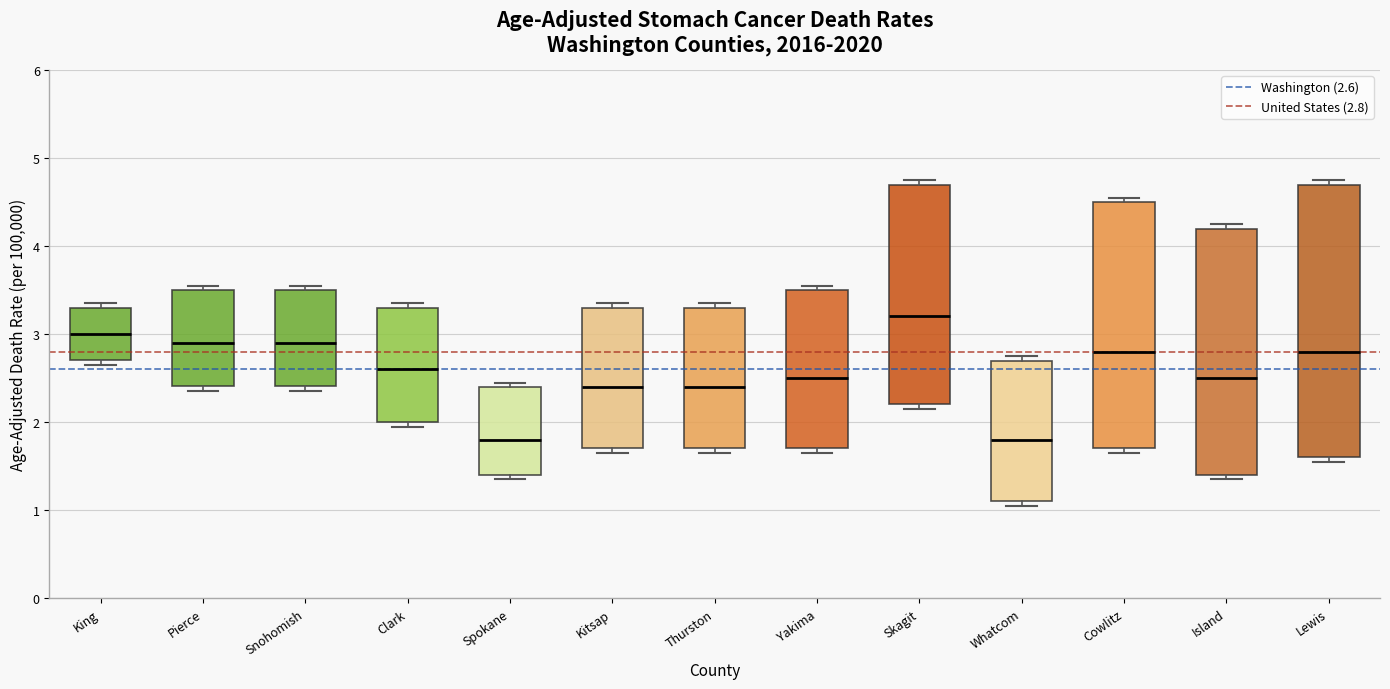

Reading left to right, transcribe this box plot: for each box, give where its median line is, the range the box spans, and where its two whiskers end, as read against the y-axis. The values are not printed on the chart, so give them approximately, as read against the axis.

King: median 3.0, box 2.7 to 3.3, whiskers 2.7 (just below the box's lower edge) to 3.4
Pierce: median 2.9, box 2.4 to 3.5, whiskers 2.4 (just below the box's lower edge) to 3.6
Snohomish: median 2.9, box 2.4 to 3.5, whiskers 2.4 (just below the box's lower edge) to 3.6
Clark: median 2.6, box 2.0 to 3.3, whiskers 2.0 (just below the box's lower edge) to 3.4
Spokane: median 1.8, box 1.4 to 2.4, whiskers 1.4 (just below the box's lower edge) to 2.5
Kitsap: median 2.4, box 1.7 to 3.3, whiskers 1.7 (just below the box's lower edge) to 3.4
Thurston: median 2.4, box 1.7 to 3.3, whiskers 1.7 (just below the box's lower edge) to 3.4
Yakima: median 2.5, box 1.7 to 3.5, whiskers 1.7 (just below the box's lower edge) to 3.6
Skagit: median 3.2, box 2.2 to 4.7, whiskers 2.2 (just below the box's lower edge) to 4.8
Whatcom: median 1.8, box 1.1 to 2.7, whiskers 1.1 (just below the box's lower edge) to 2.8
Cowlitz: median 2.8, box 1.7 to 4.5, whiskers 1.7 (just below the box's lower edge) to 4.6
Island: median 2.5, box 1.4 to 4.2, whiskers 1.4 (just below the box's lower edge) to 4.3
Lewis: median 2.8, box 1.6 to 4.7, whiskers 1.6 (just below the box's lower edge) to 4.8